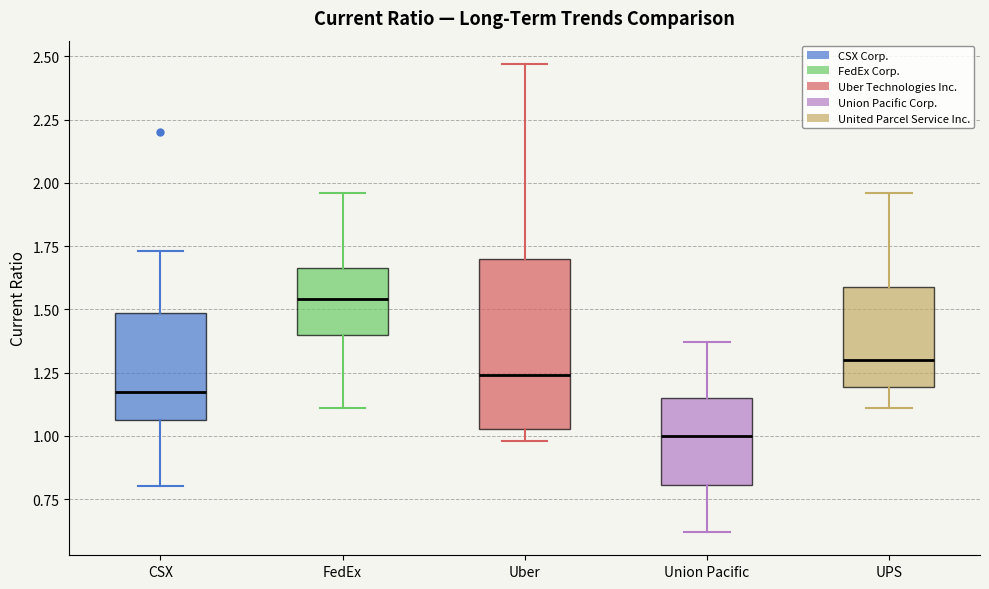

Reading left to right, read every box against the y-axis: the position of its median line, the range the box covers, and the ends of its whiskers. The values are not printed on the chart, so give them approximately, as read against the axis.

CSX: median 1.20, box 1.05 to 1.50, whiskers 0.80 to 1.75
FedEx: median 1.55, box 1.40 to 1.65, whiskers 1.10 to 1.95
Uber: median 1.25, box 1.05 to 1.70, whiskers 1.00 to 2.45
Union Pacific: median 1.00, box 0.80 to 1.15, whiskers 0.60 to 1.35
UPS: median 1.30, box 1.20 to 1.60, whiskers 1.10 to 1.95